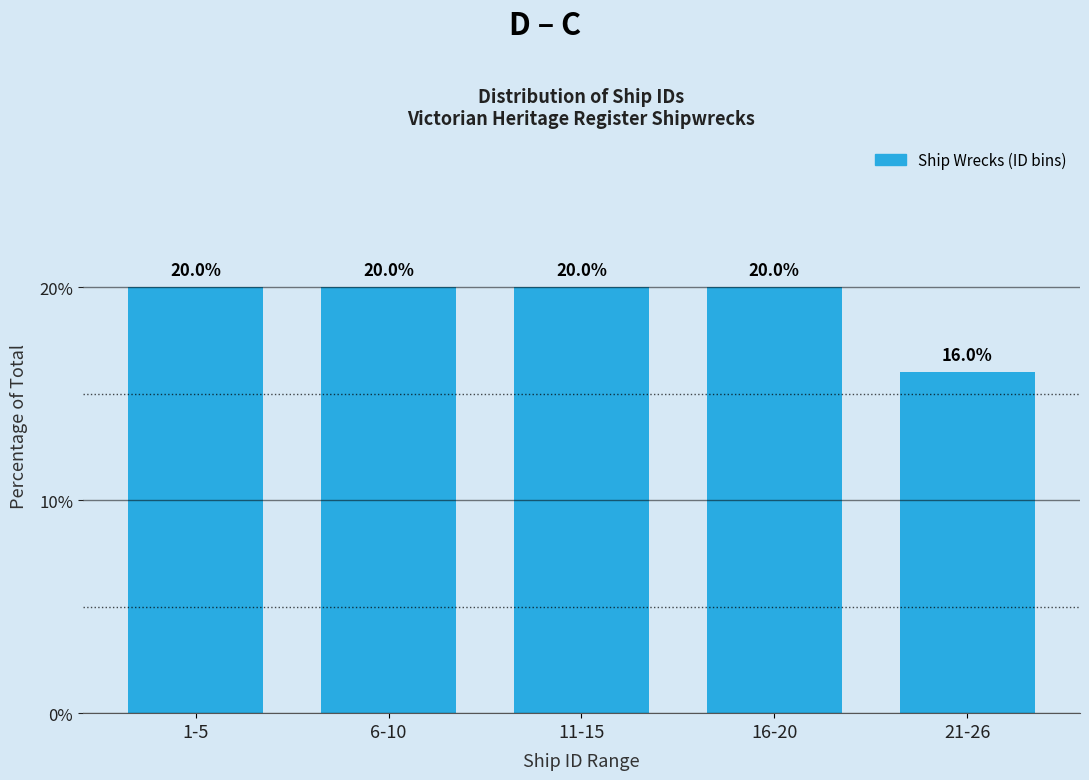

Reading right to left, what are all the values shown in this chart?

16	20	20	20	20